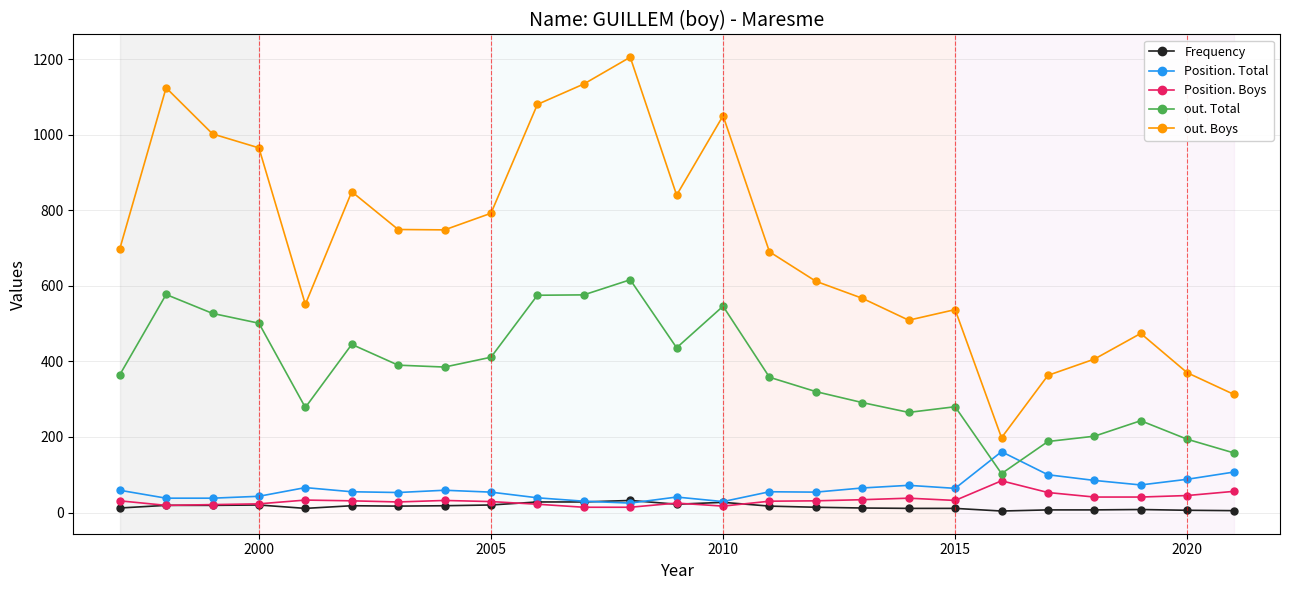

Which series has the largest range (max minus min)?

out. Boys